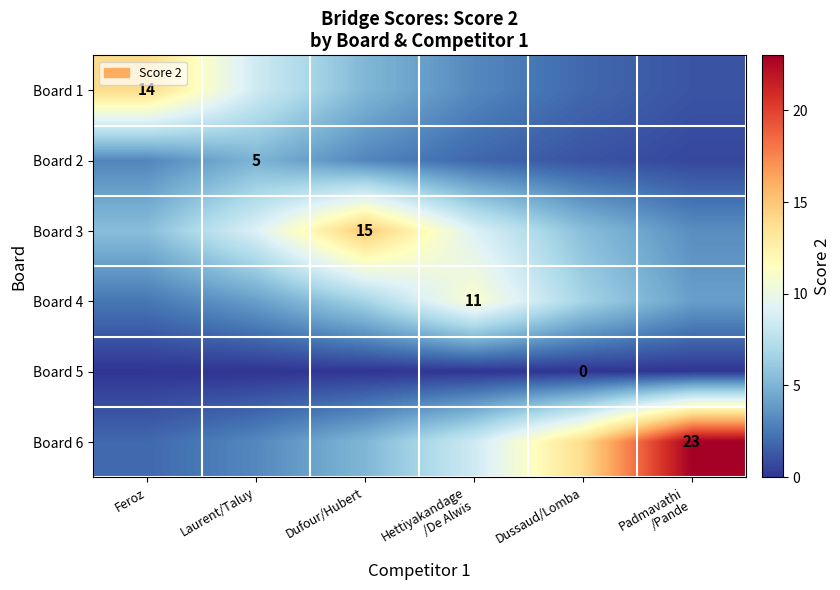

What is the total value across all series at Dussaud/Lomba?

29.2